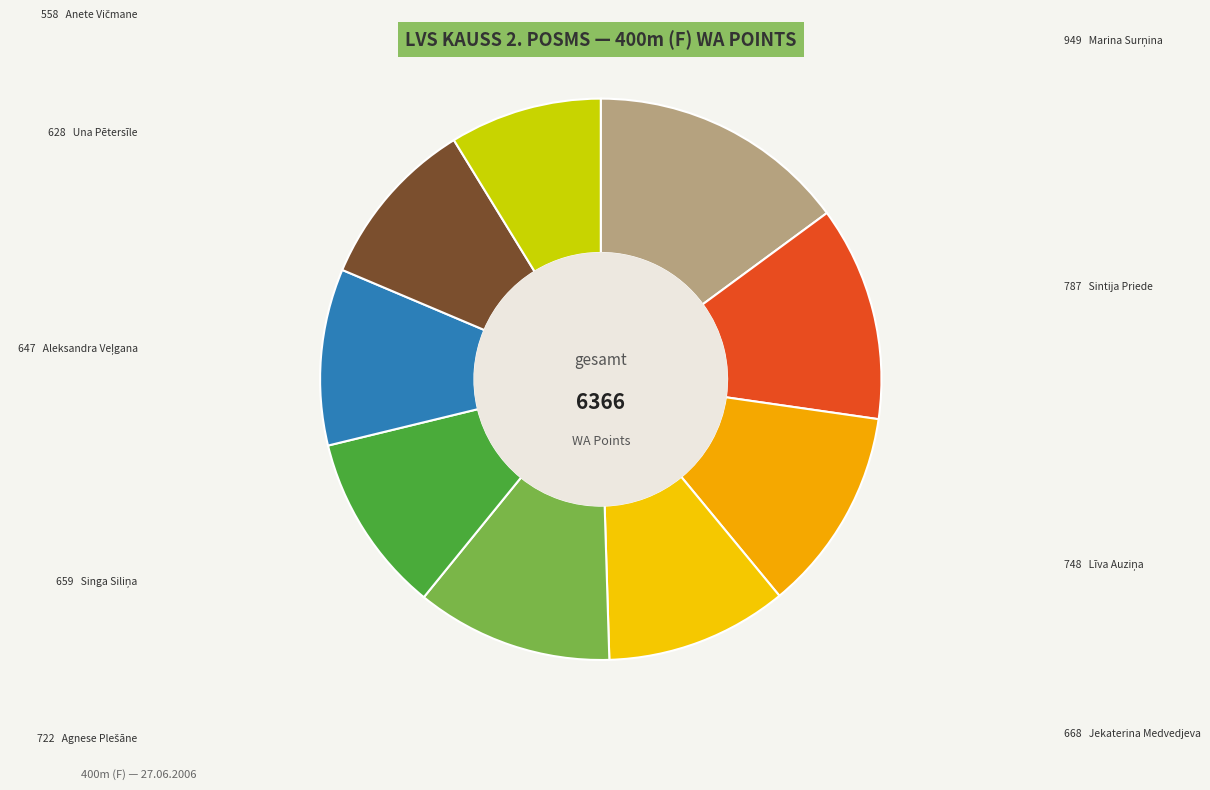

Which category has the biggest portion of the pie?

Marina Surņina